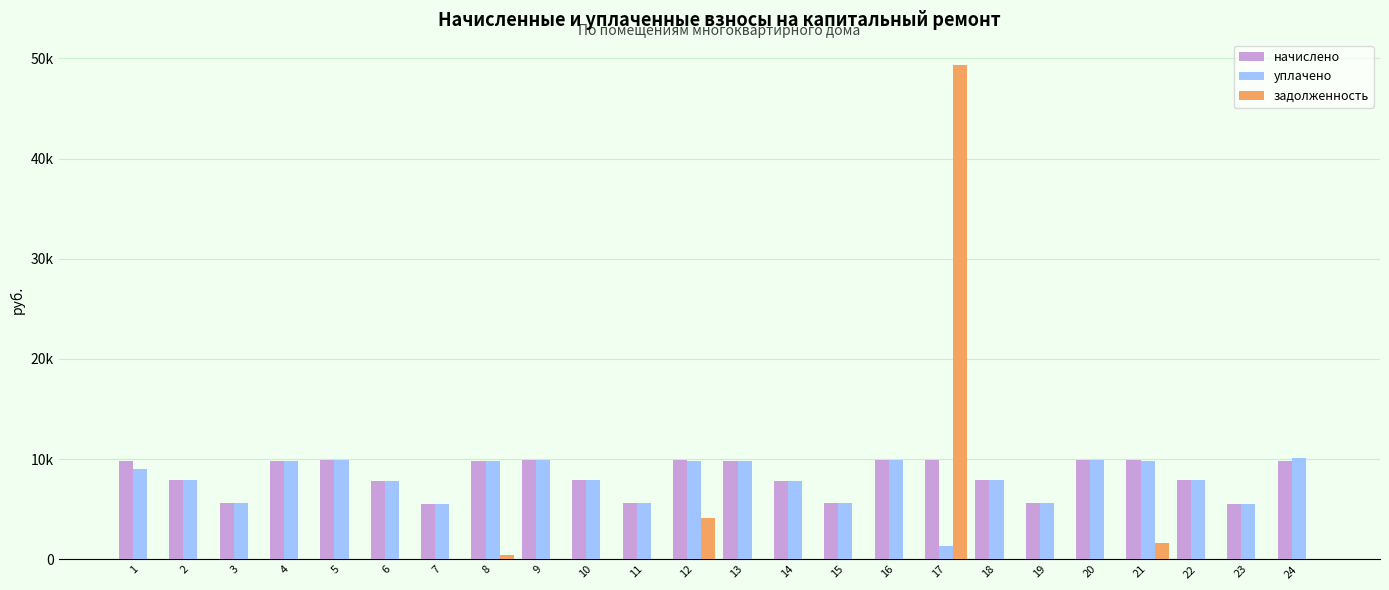

What are all the series names shown in the legend?

начислено, уплачено, задолженность